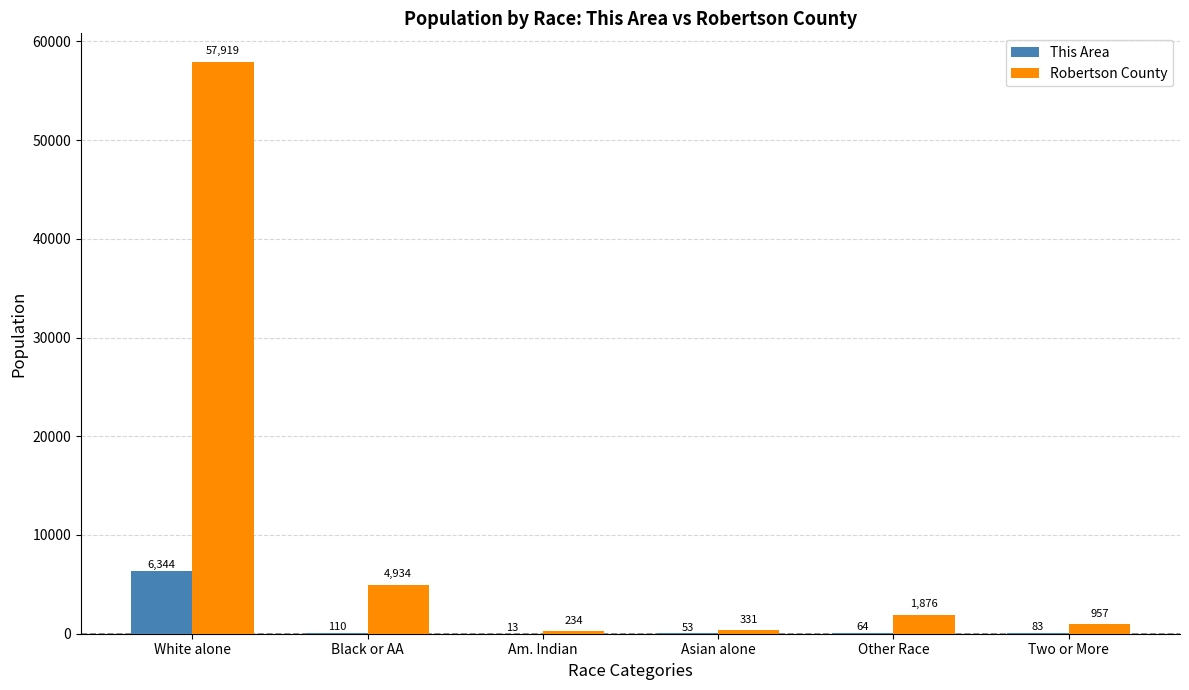

Where is This Area nearest to the value 3178?

Black or AA